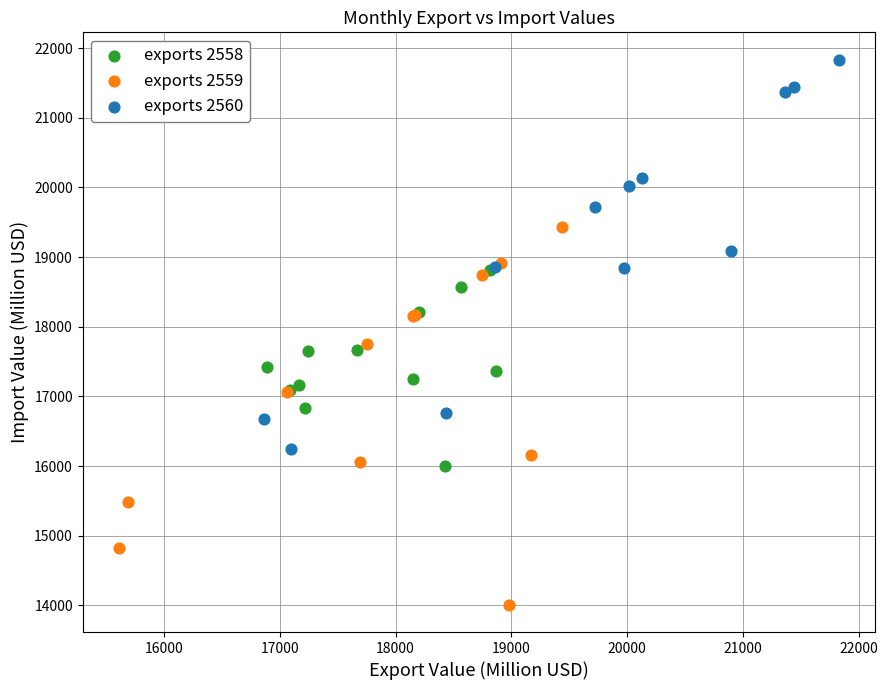

What are all the series names shown in the legend?

exports 2558, exports 2559, exports 2560